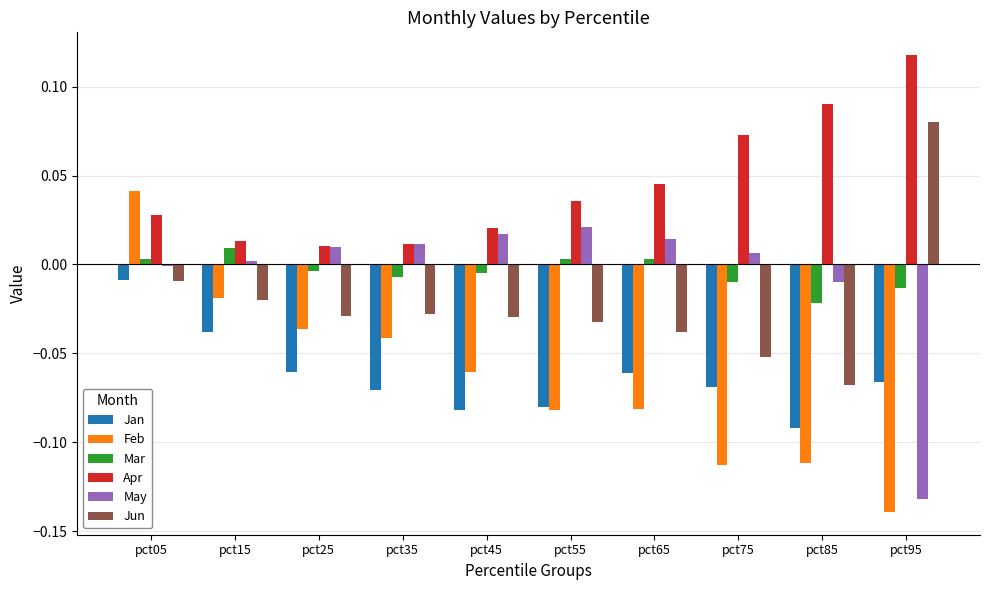

At which category is the sum across all series the highest?

pct05